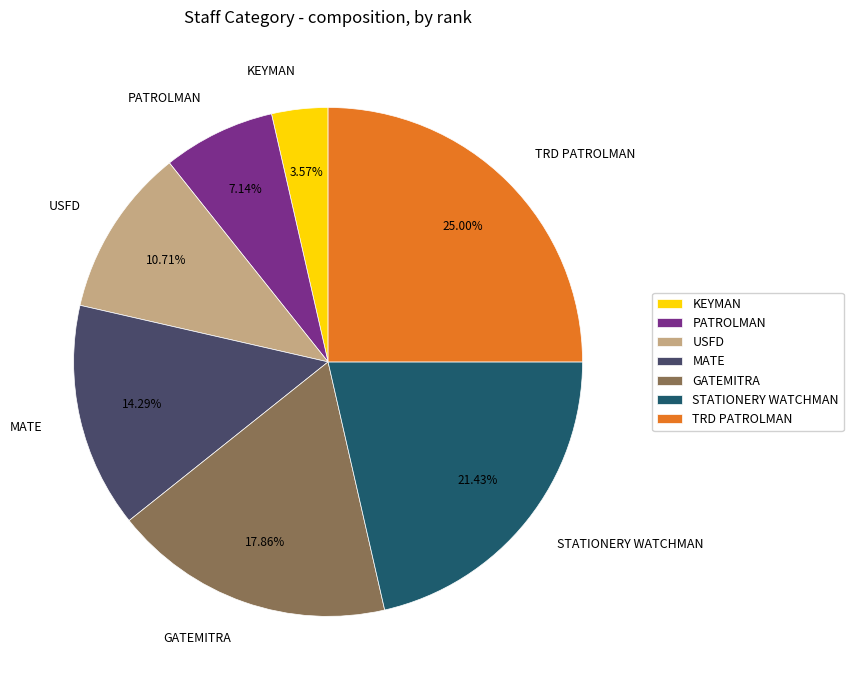

To the nearest percent, what percentage of the pie is TRD PATROLMAN?

25%